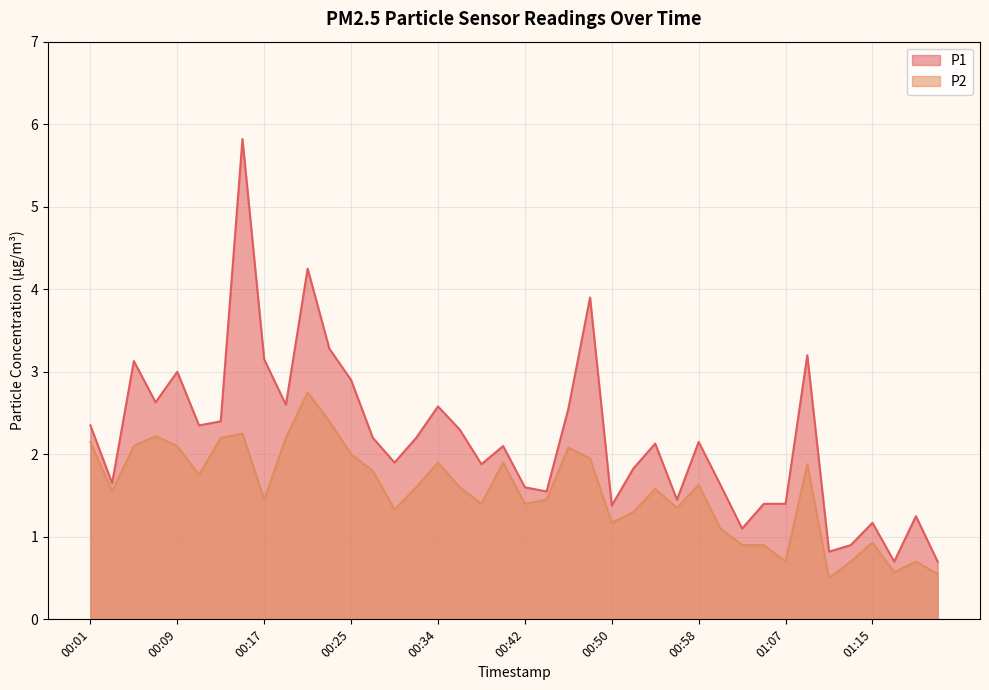

True or false: P2 and P1 intersect in this chart.

False